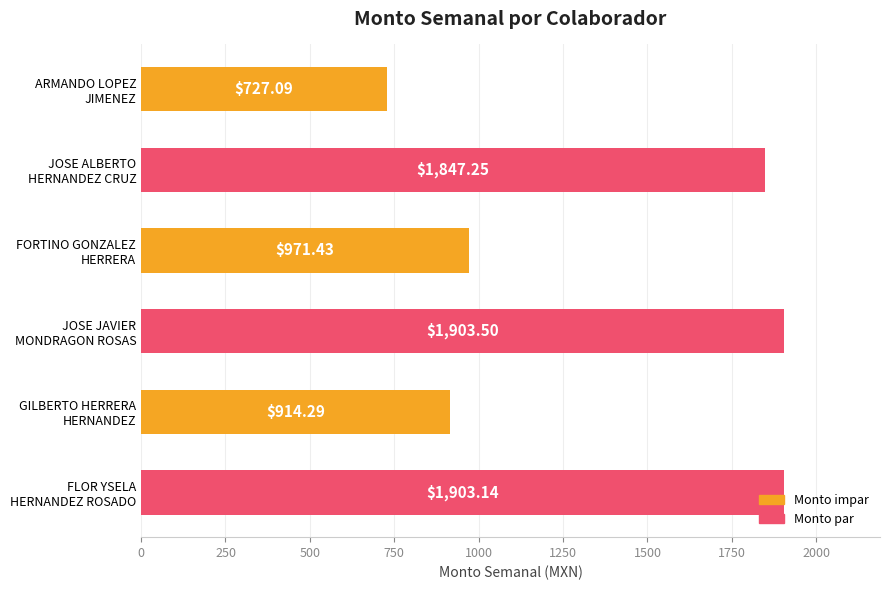

How many distinct data groups are displayed?

1